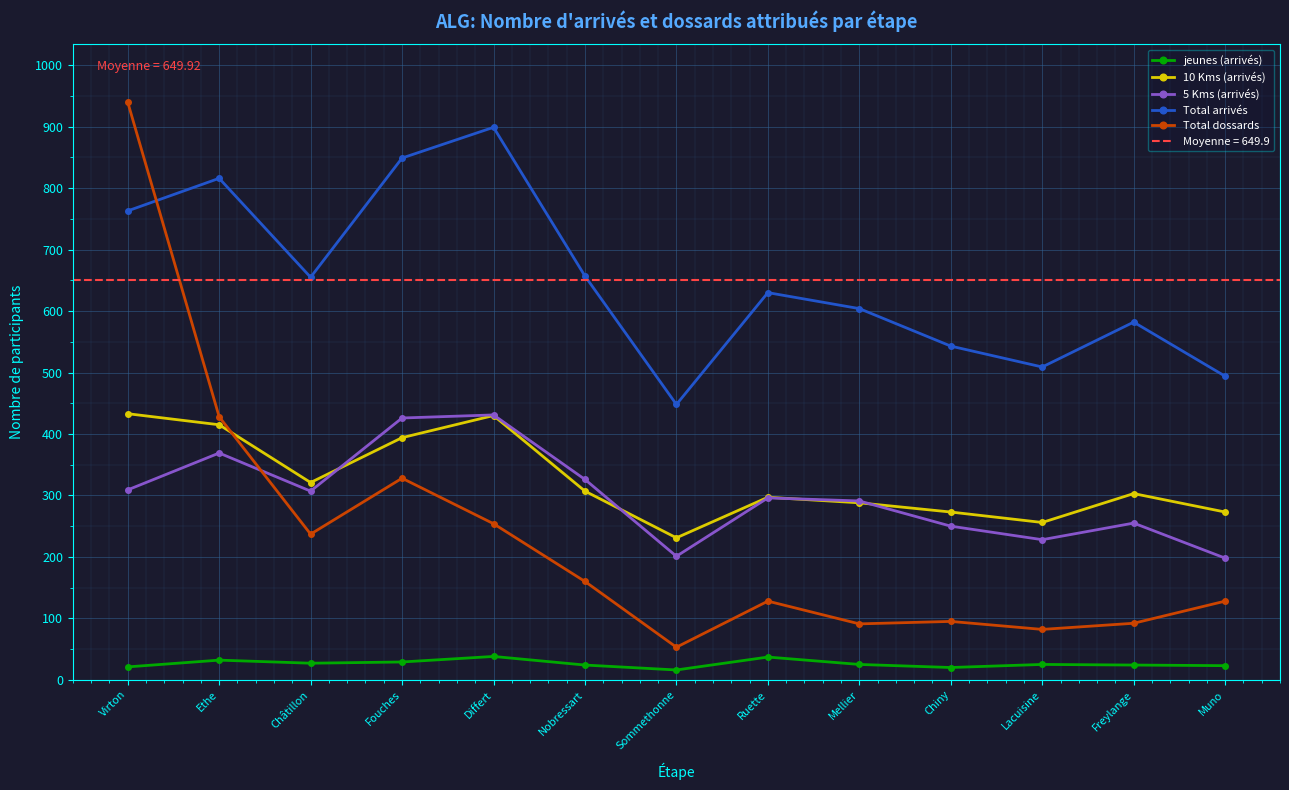

What is the difference between the Total arrivés values at Sommethonne and Nobressart?

209